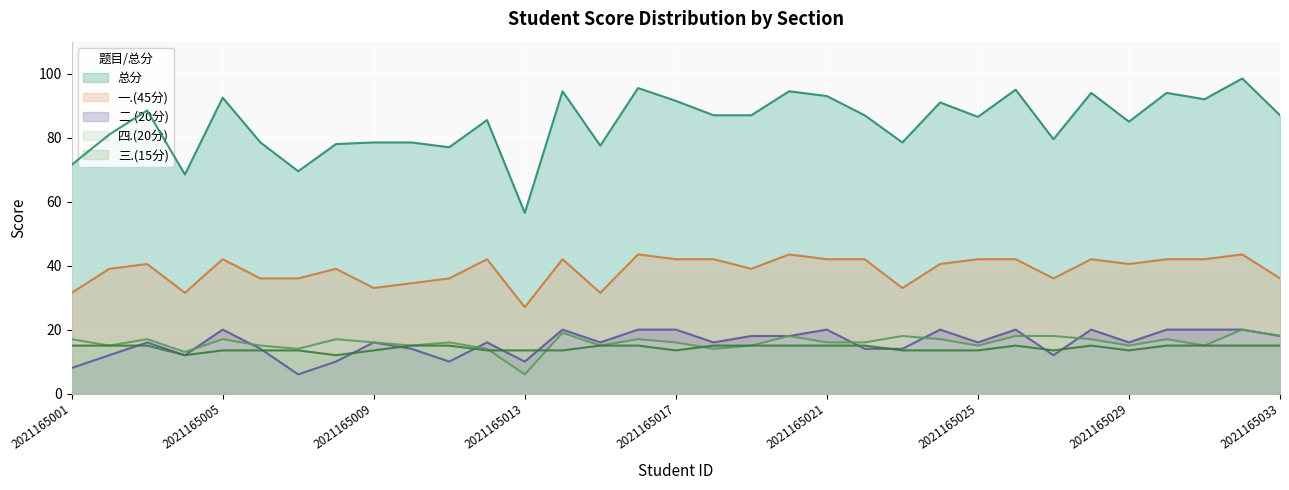

Reading left to right, transcribe all the data shown in this chart.

总分: 71.5	81.0	88.5	68.5	92.5	78.5	69.5	78.0	78.5	78.5	77.0	85.5	56.5	94.5	77.5	95.5	91.5	87.0	87.0	94.5	93.0	87.0	78.5	91.0	86.5	95.0	79.5	94.0	85.0	94.0	92.0	98.5	87.0
一.(45分): 31.5	39.0	40.5	31.5	42.0	36.0	36.0	39.0	33.0	34.5	36.0	42.0	27.0	42.0	31.5	43.5	42.0	42.0	39.0	43.5	42.0	42.0	33.0	40.5	42.0	42.0	36.0	42.0	40.5	42.0	42.0	43.5	36.0
二.(20分): 8.0	12.0	16.0	12.0	20.0	14.0	6.0	10.0	16.0	14.0	10.0	16.0	10.0	20.0	16.0	20.0	20.0	16.0	18.0	18.0	20.0	14.0	14.0	20.0	16.0	20.0	12.0	20.0	16.0	20.0	20.0	20.0	18.0
三.(15分): 15.0	15.0	15.0	12.0	13.5	13.5	13.5	12.0	13.5	15.0	15.0	13.5	13.5	13.5	15.0	15.0	13.5	15.0	15.0	15.0	15.0	15.0	13.5	13.5	13.5	15.0	13.5	15.0	13.5	15.0	15.0	15.0	15.0
四.(20分): 17.0	15.0	17.0	13.0	17.0	15.0	14.0	17.0	16.0	15.0	16.0	14.0	6.0	19.0	15.0	17.0	16.0	14.0	15.0	18.0	16.0	16.0	18.0	17.0	15.0	18.0	18.0	17.0	15.0	17.0	15.0	20.0	18.0